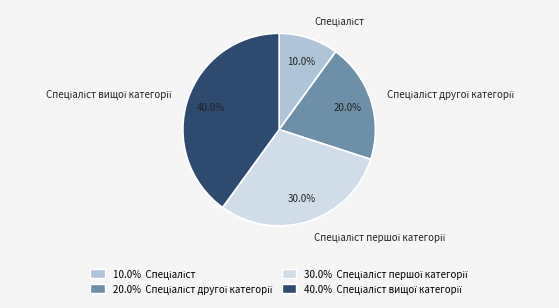

Is there a majority slice in this chart?

No